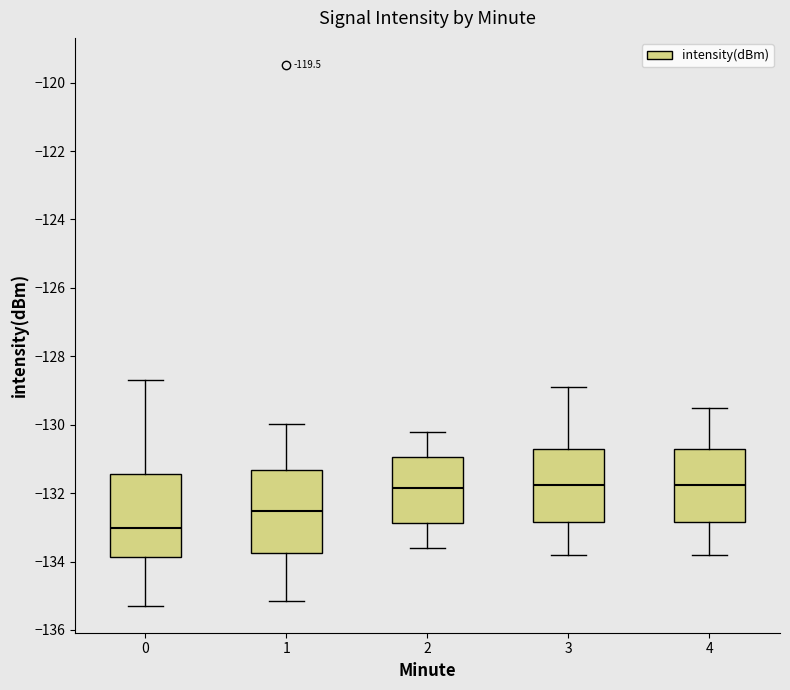

Reading left to right, transcribe this box plot: for each box, give where its median line is, the range the box spans, and where its two whiskers end, as read against the y-axis. The values are not printed on the chart, so give them approximately, as read against the axis.

0: median -133.0, box -133.8 to -131.4, whiskers -135.2 to -128.6
1: median -132.6, box -133.8 to -131.4, whiskers -135.2 to -130.0
2: median -131.8, box -132.8 to -131.0, whiskers -133.6 to -130.2
3: median -131.8, box -132.8 to -130.8, whiskers -133.8 to -128.8
4: median -131.8, box -132.8 to -130.8, whiskers -133.8 to -129.4